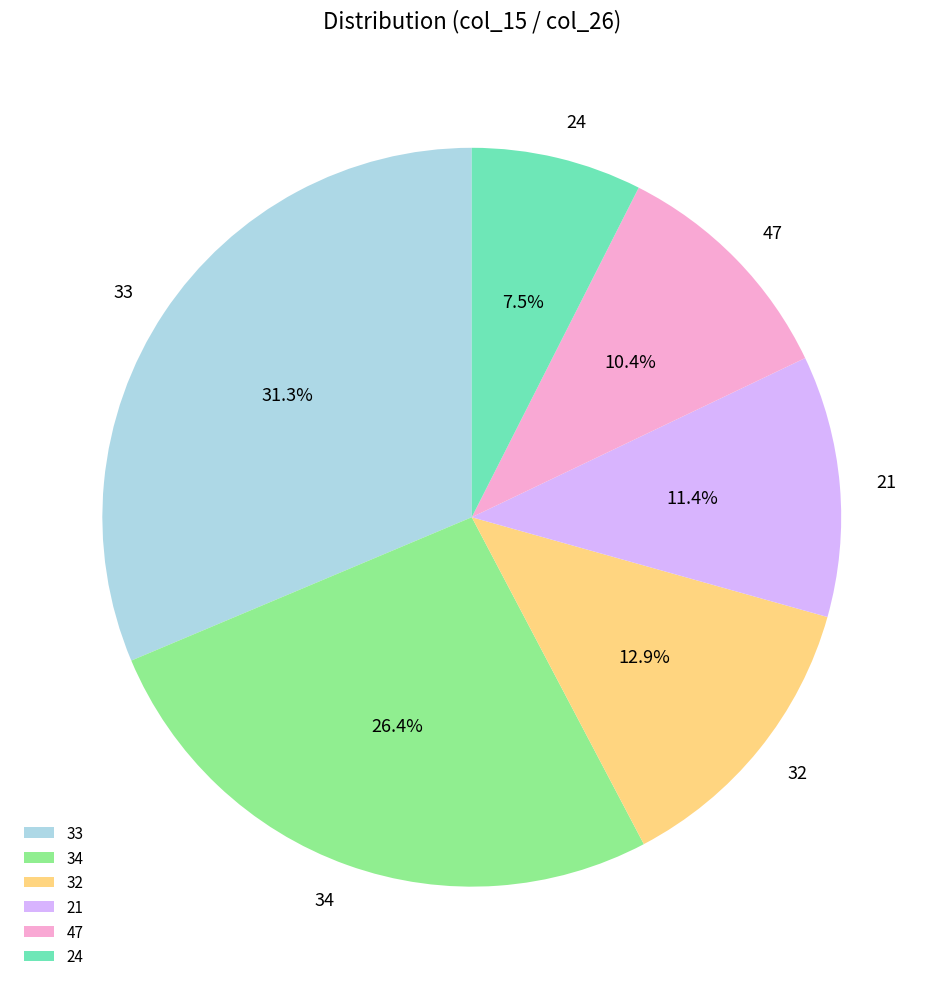

Is there a majority slice in this chart?

No